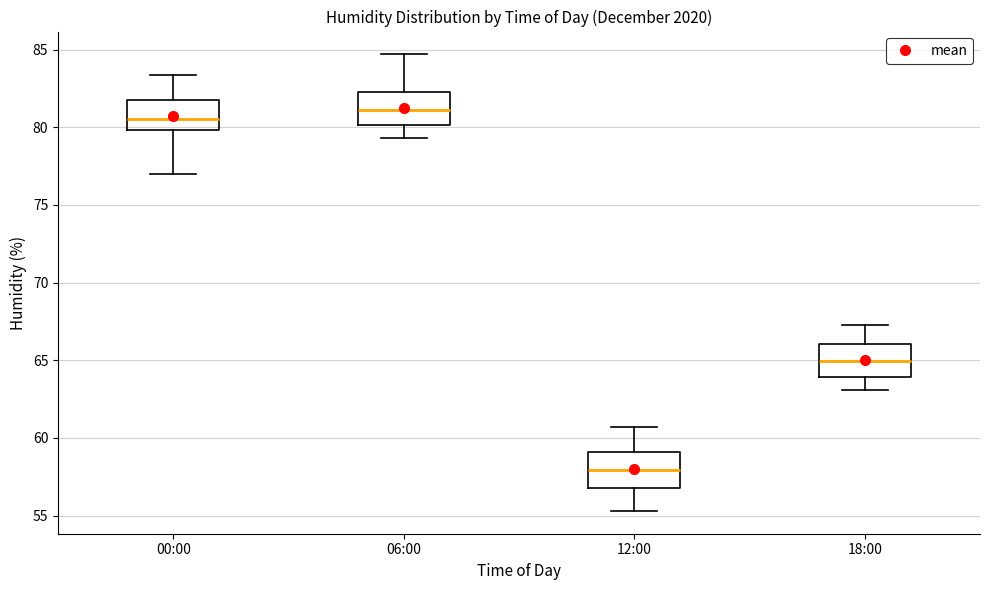

Where does the upper whisker of the box for 00:00 end on the y-axis? The values are not printed on the chart, so give them approximately, as read against the axis.

83.5